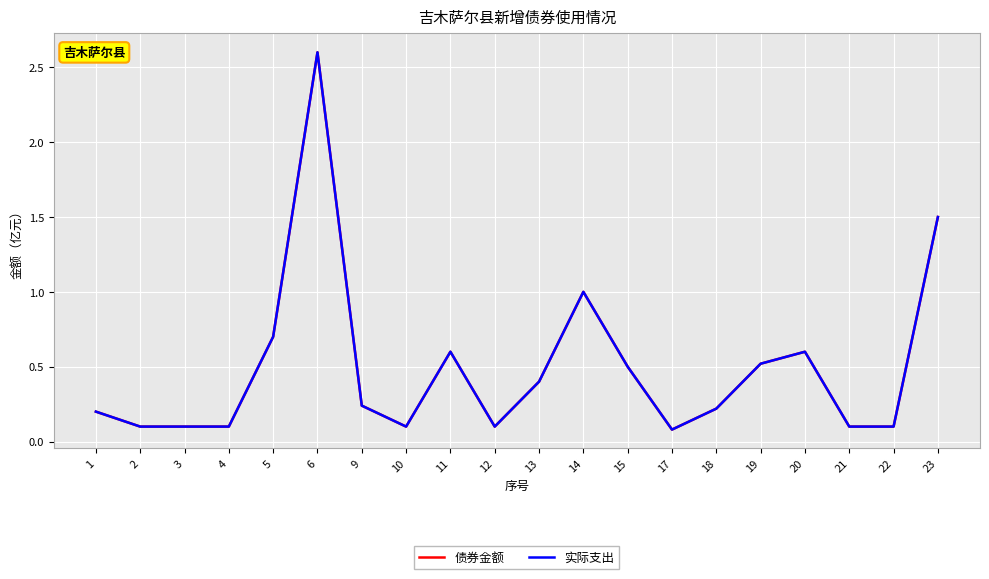

At which label does 实际支出 reach its minimum?

17